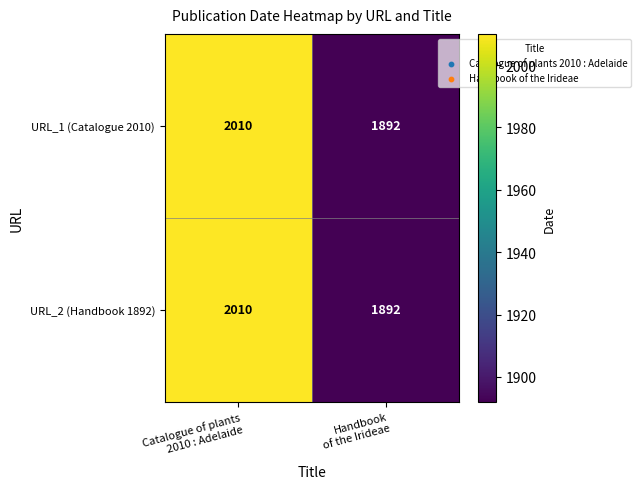

Reading left to right, list all the values displayed in this chart.

URL_1 (Catalogue 2010): 2010	1892
URL_2 (Handbook 1892): 2010	1892